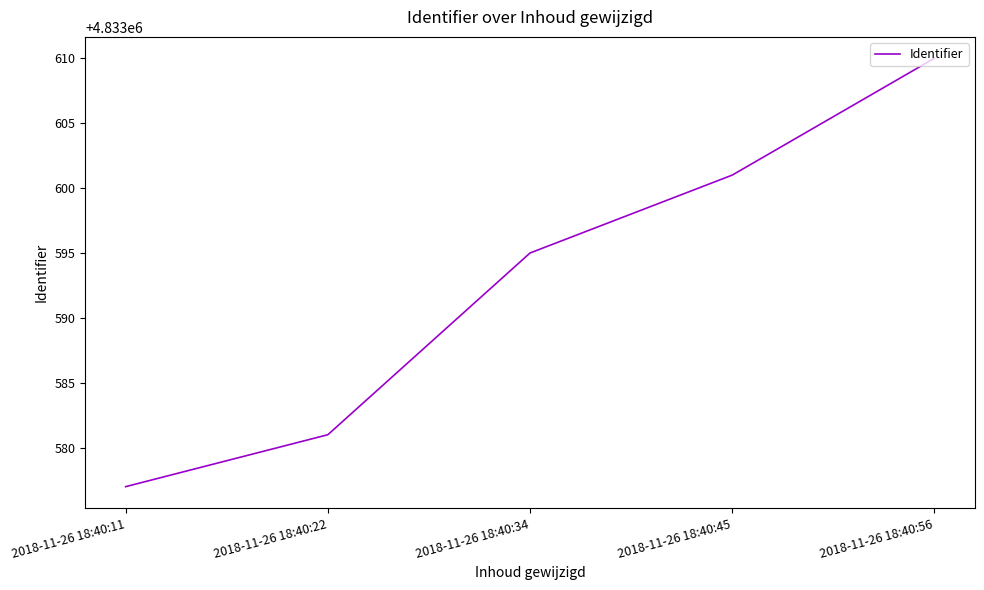

Is it true that the value at 2018-11-26 18:40:45 is 4833601?

True